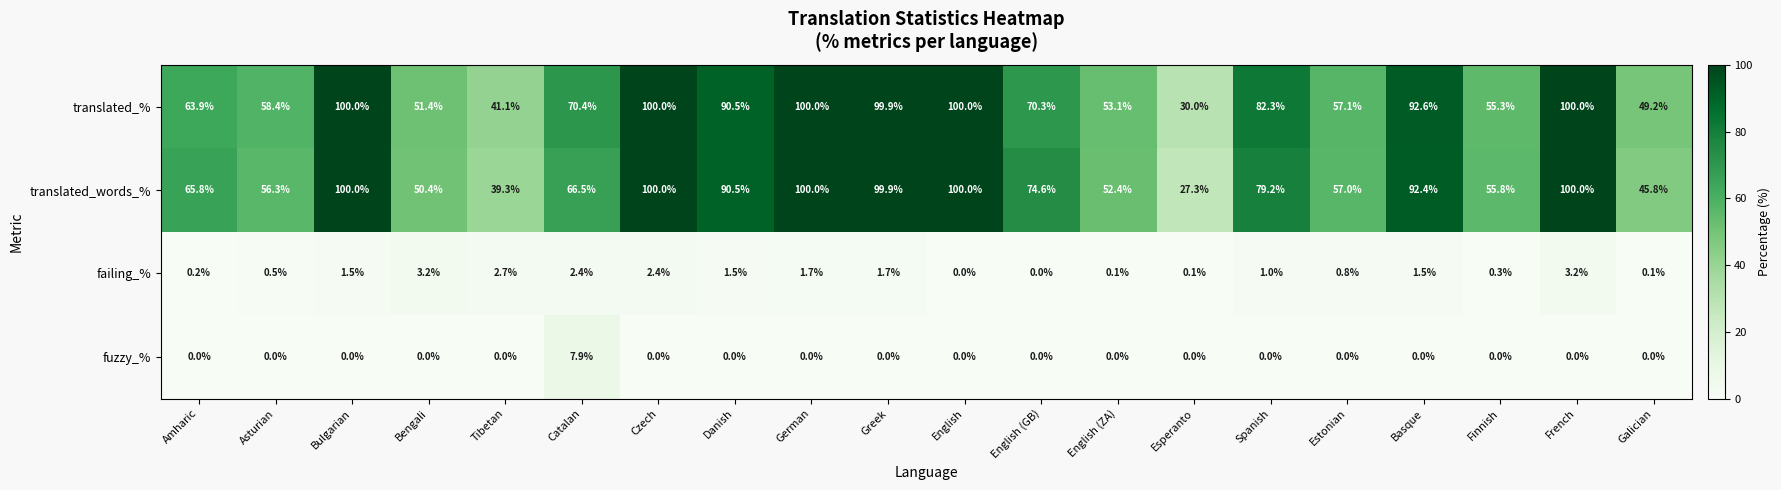

Which series has the largest range (max minus min)?

translated_words_%